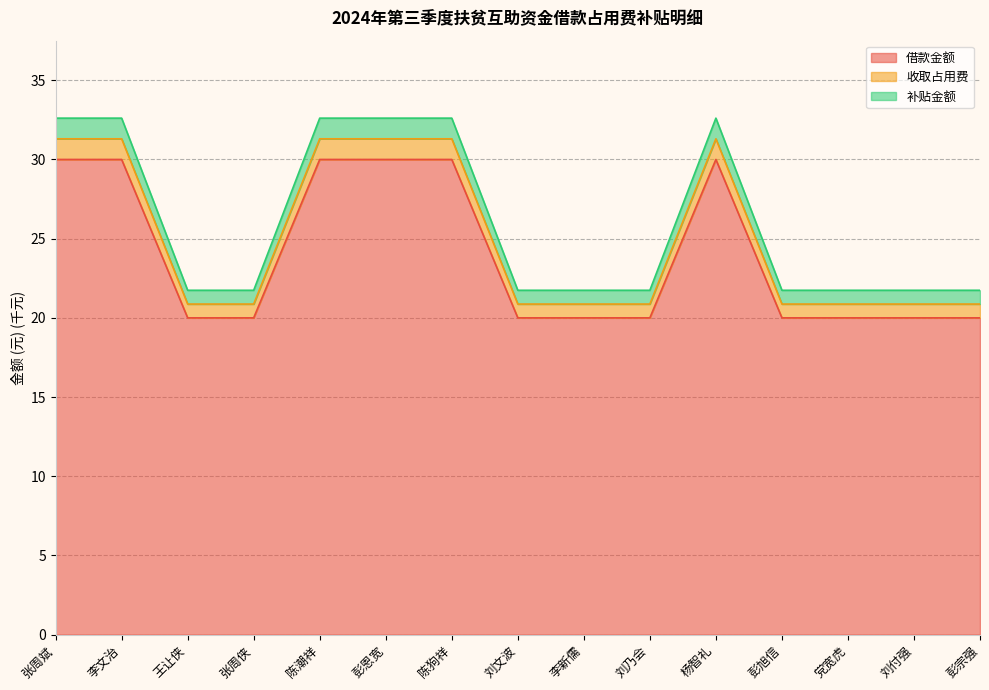

Does the chart display data point markers on the line(s)?

No